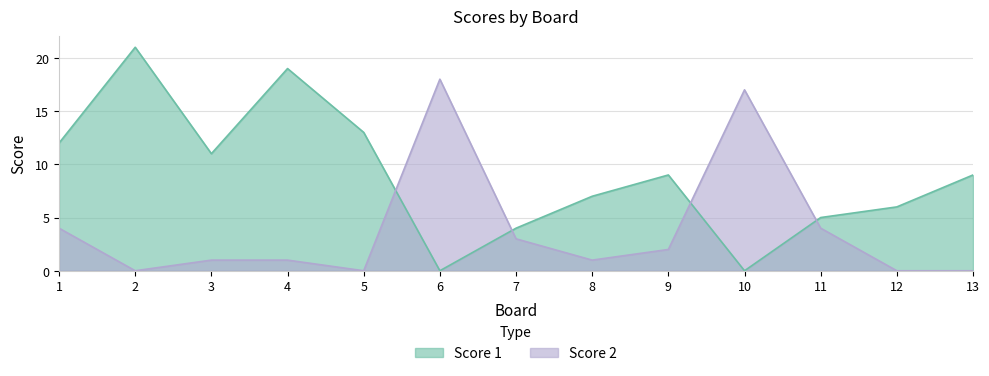

What is the value of the Score 1 point at the 5th from the left?

13